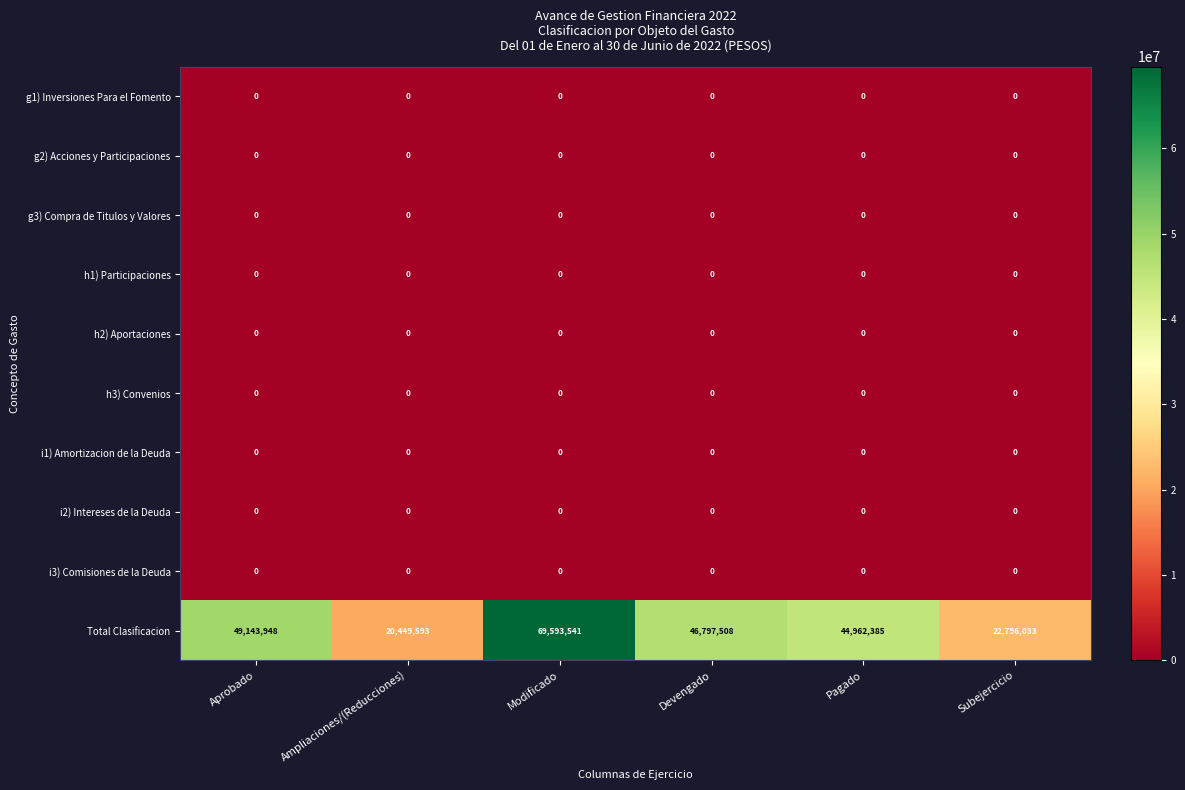

Which series has the largest range (max minus min)?

Total Clasificacion